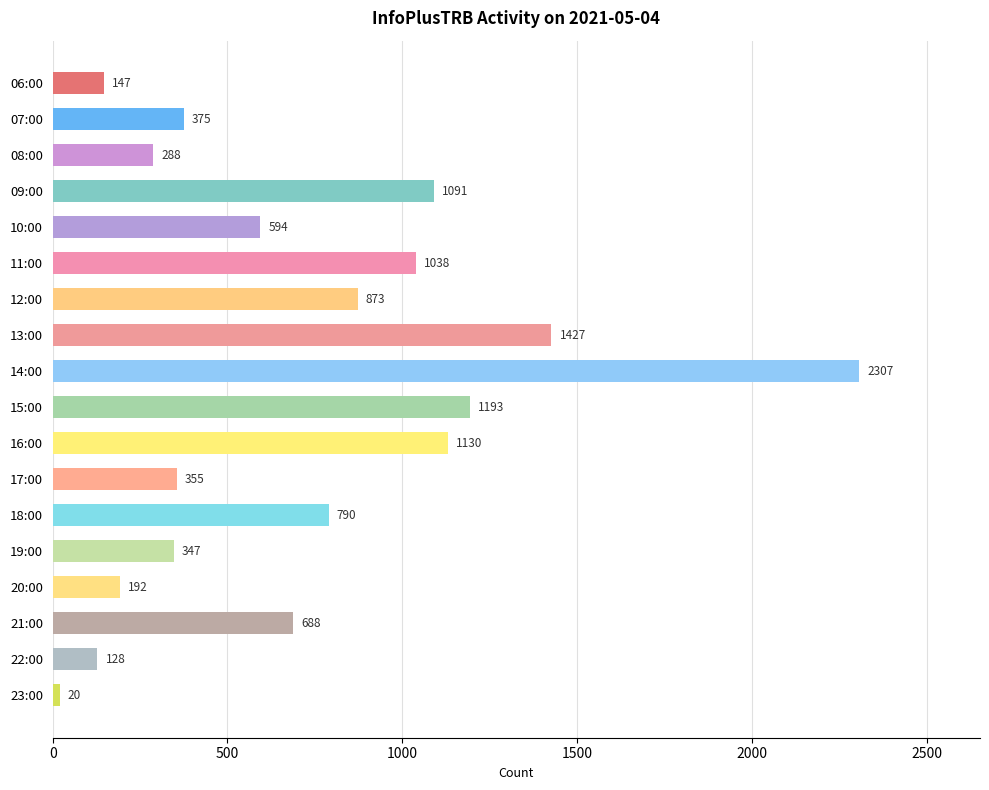

At which category does the chart reach its minimum across all series?

23:00